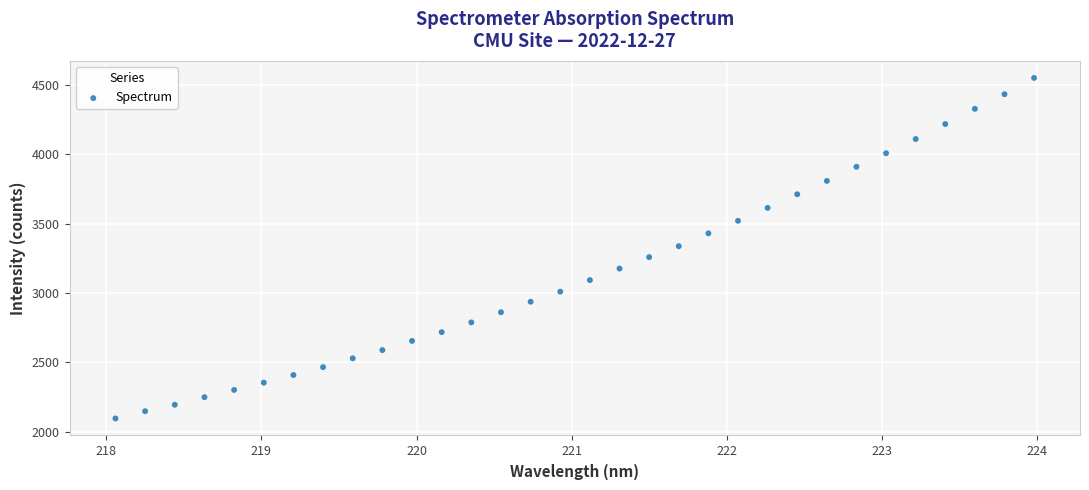

What is the range of X values (max minus min)?

5.9